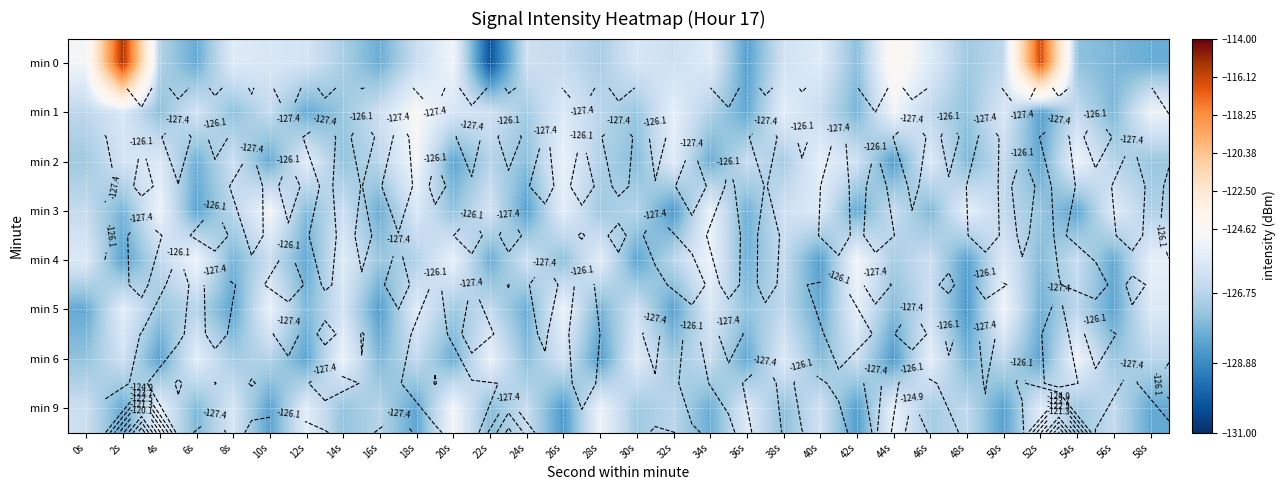

True or false: min 1 has a value of -60.3 at 26s.

False